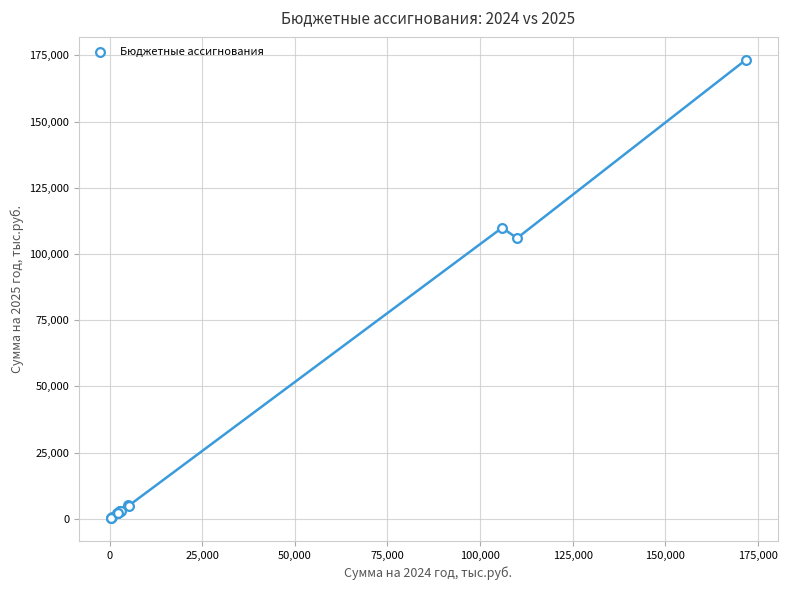

What Y value in the scatter plot is closest to 86826?

105984.8